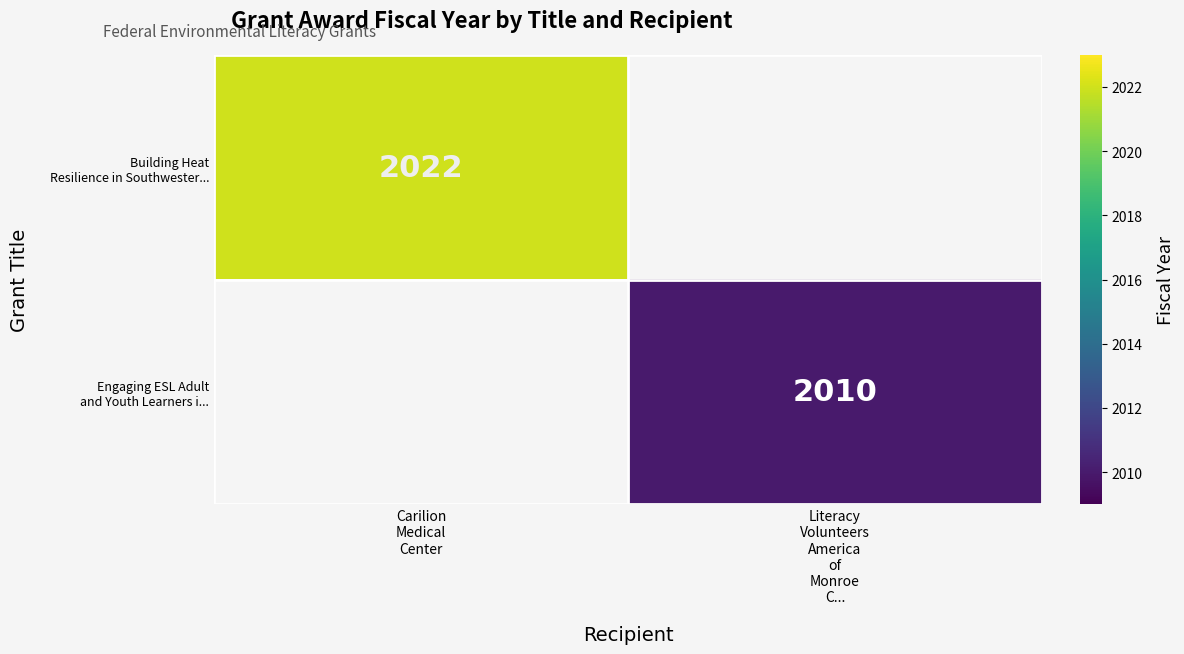

Which series has the widest spread of values?

Building Heat Resilience in Southwester...